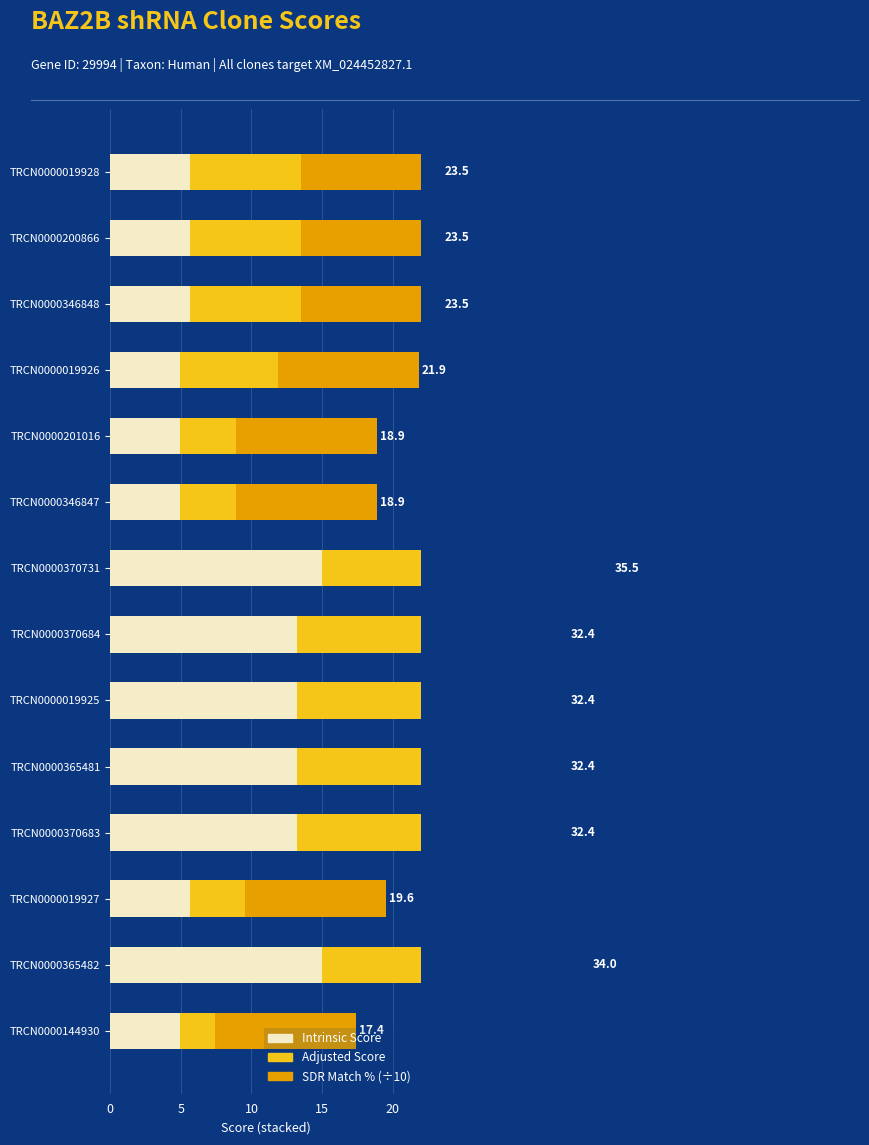

List the series in order of their overall mean, highest first.

Intrinsic Score, Adjusted Score, SDR Match % (÷10)